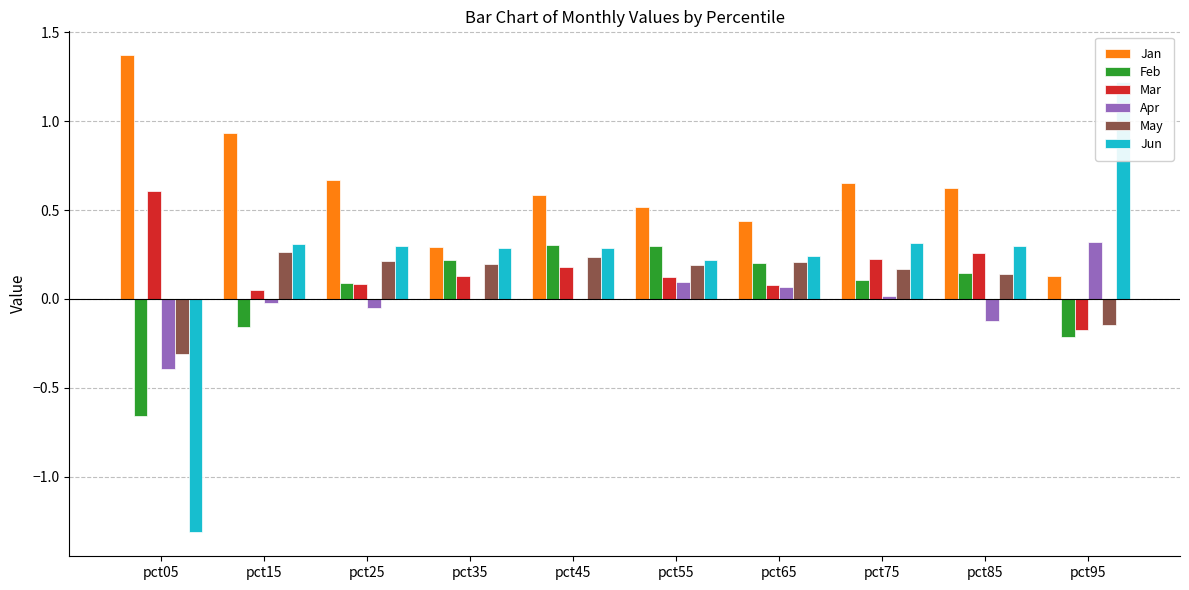

What is the total value across all series at pct15?

1.4